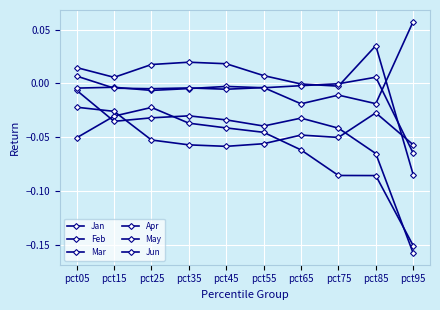

How many times do Jan and Feb cross each other?

3